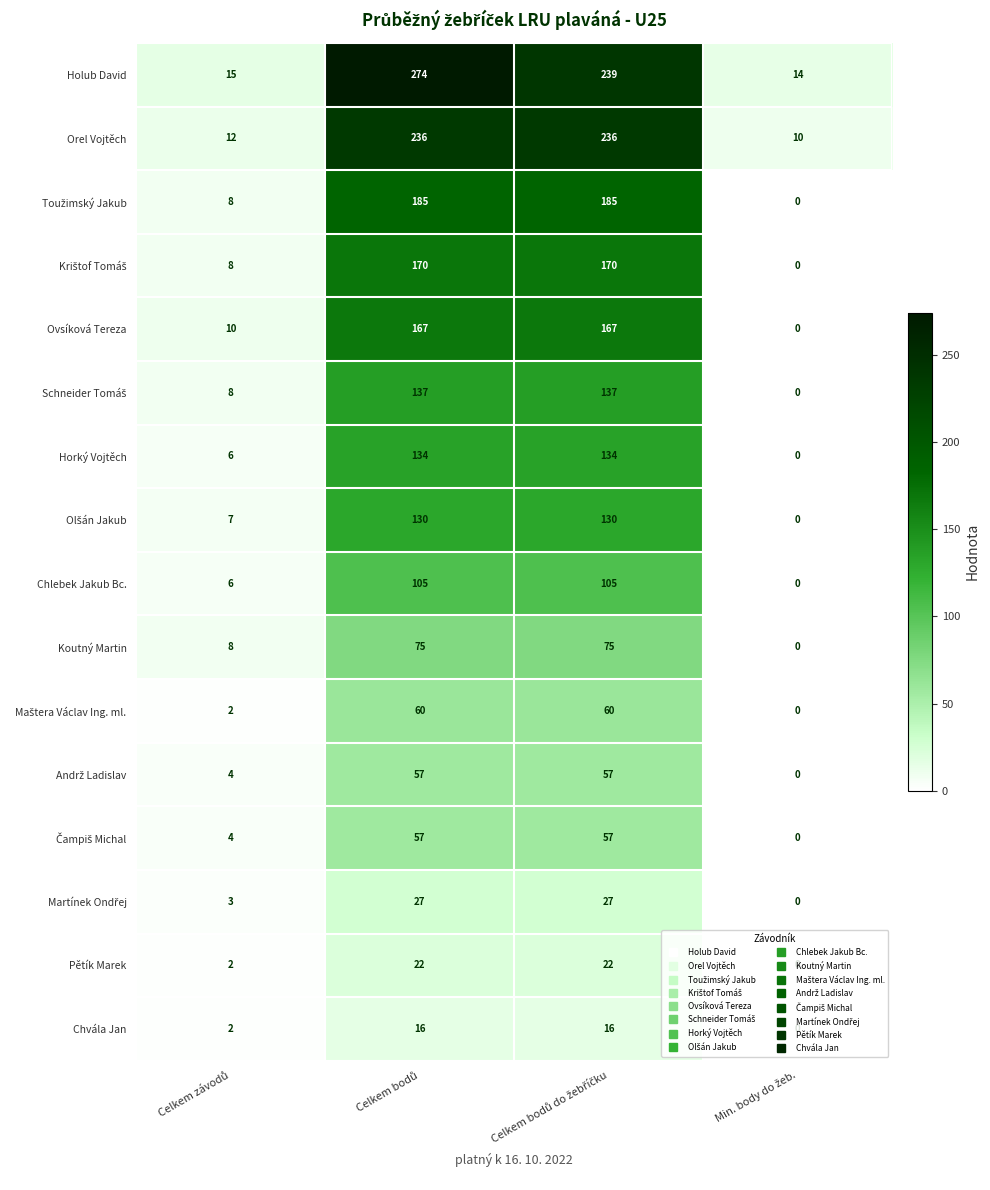

Which series has the largest total across all categories?

Holub David